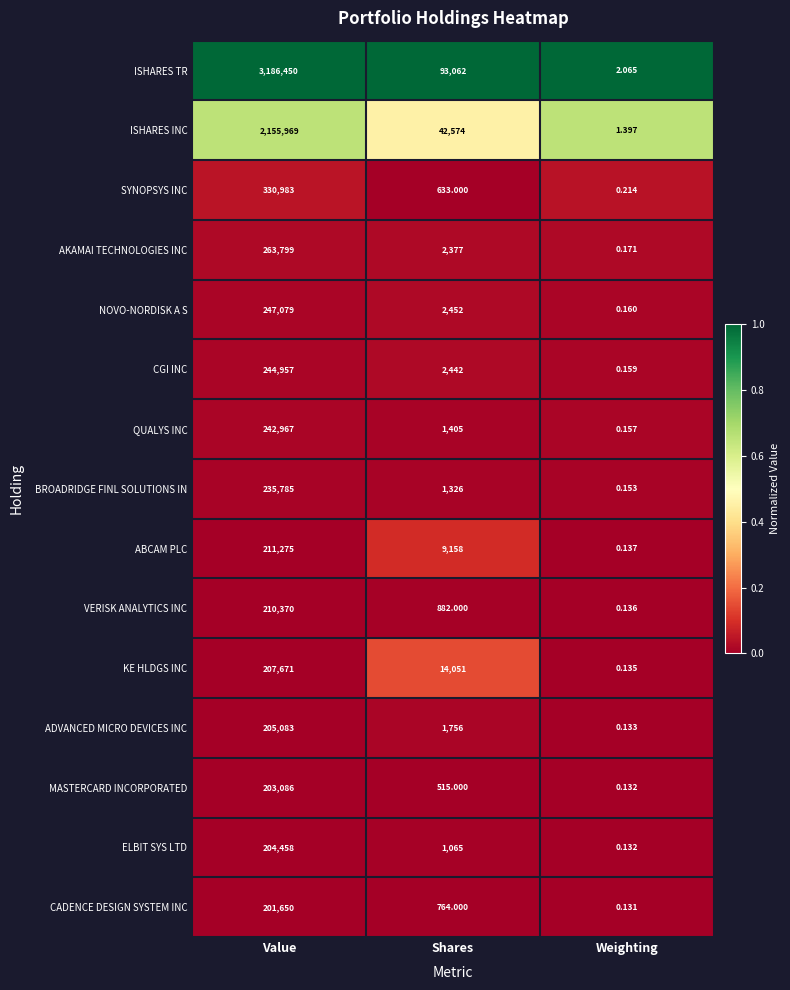

At which label does ISHARES TR reach its peak?

Value